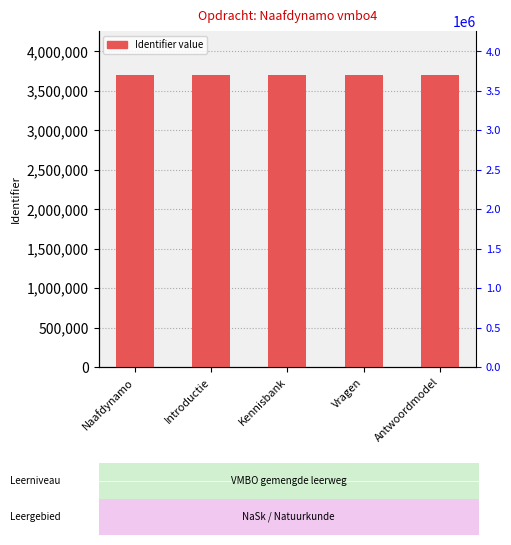

What is the minimum value shown in the chart?

3703840